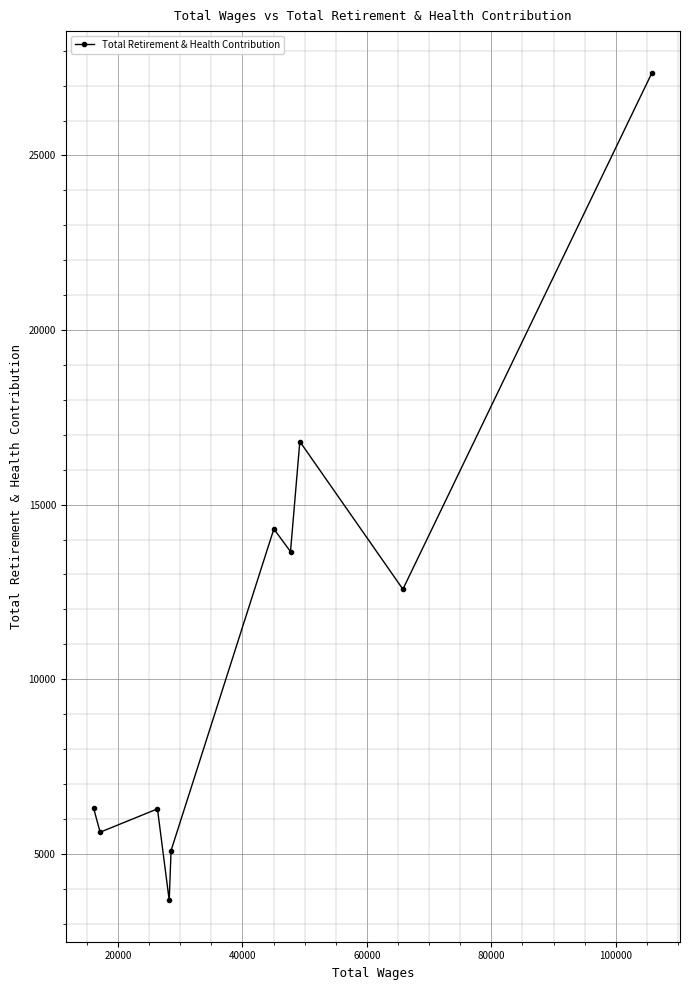

What is the value of the 6th point from the left?

14303